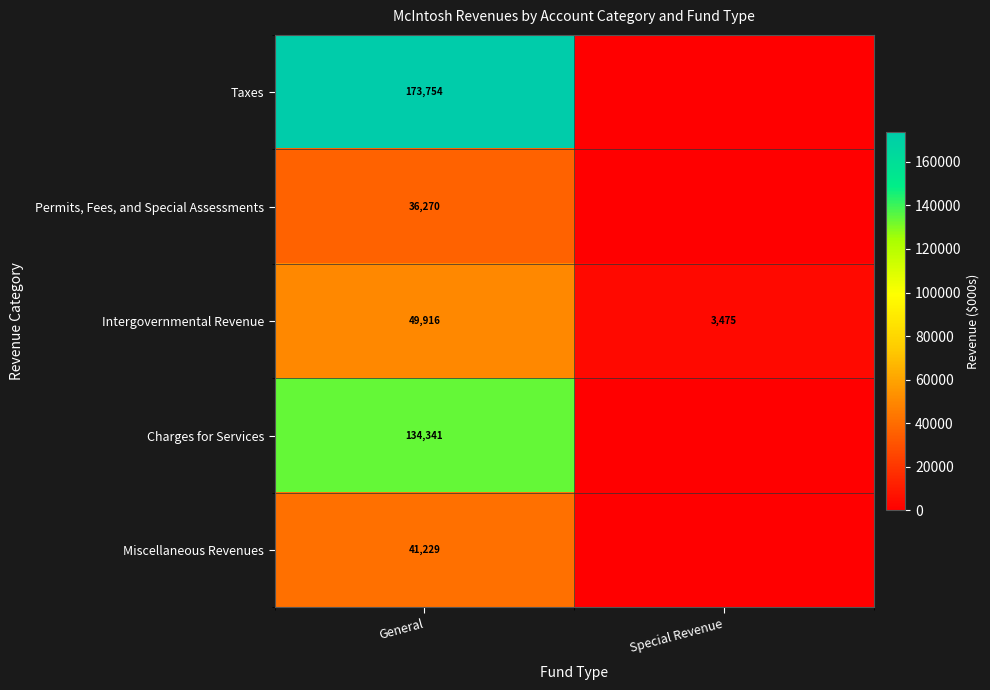

Between General and Special Revenue, which is larger?

General